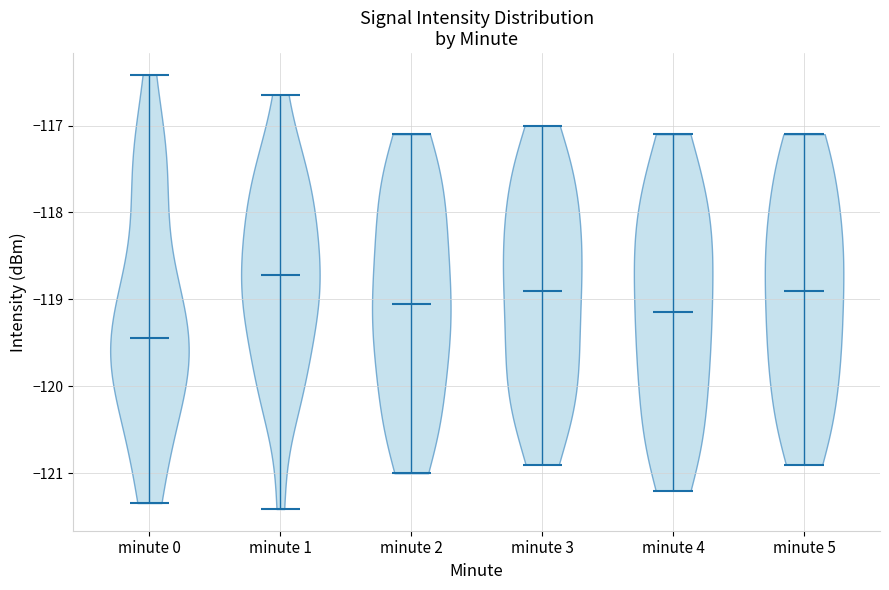

Where does the median line of the violin for minute 5 sit on the y-axis? The values are not printed on the chart, so give them approximately, as read against the axis.

-118.9